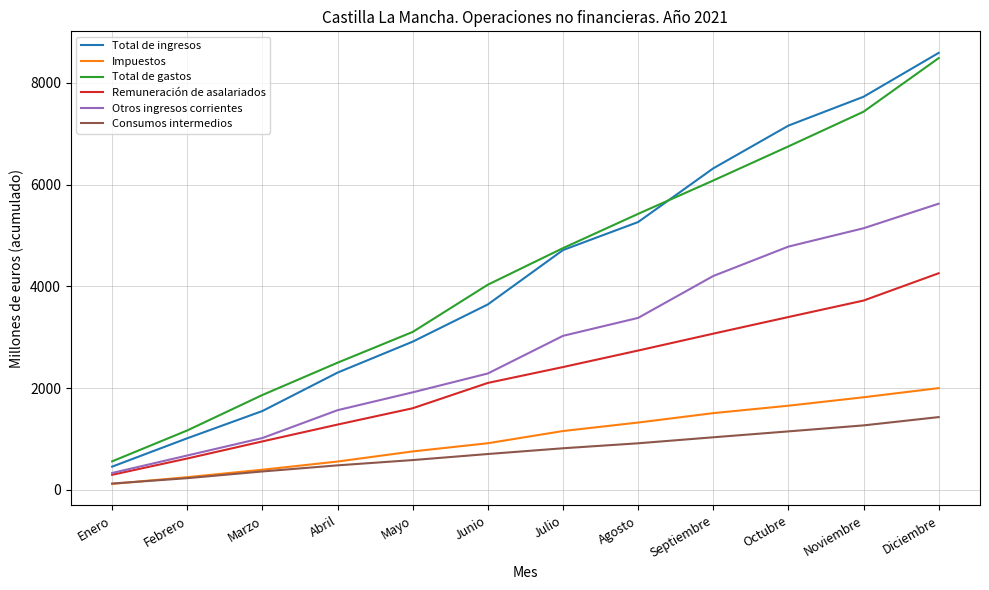

List the labels in order of Otros ingresos corrientes value, largest first.

Diciembre, Noviembre, Octubre, Septiembre, Agosto, Julio, Junio, Mayo, Abril, Marzo, Febrero, Enero